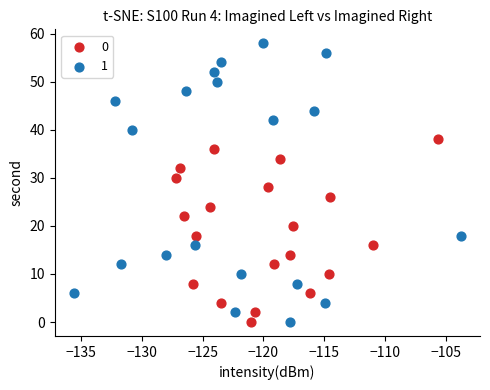

Which series has the largest Y range (max minus min)?

1